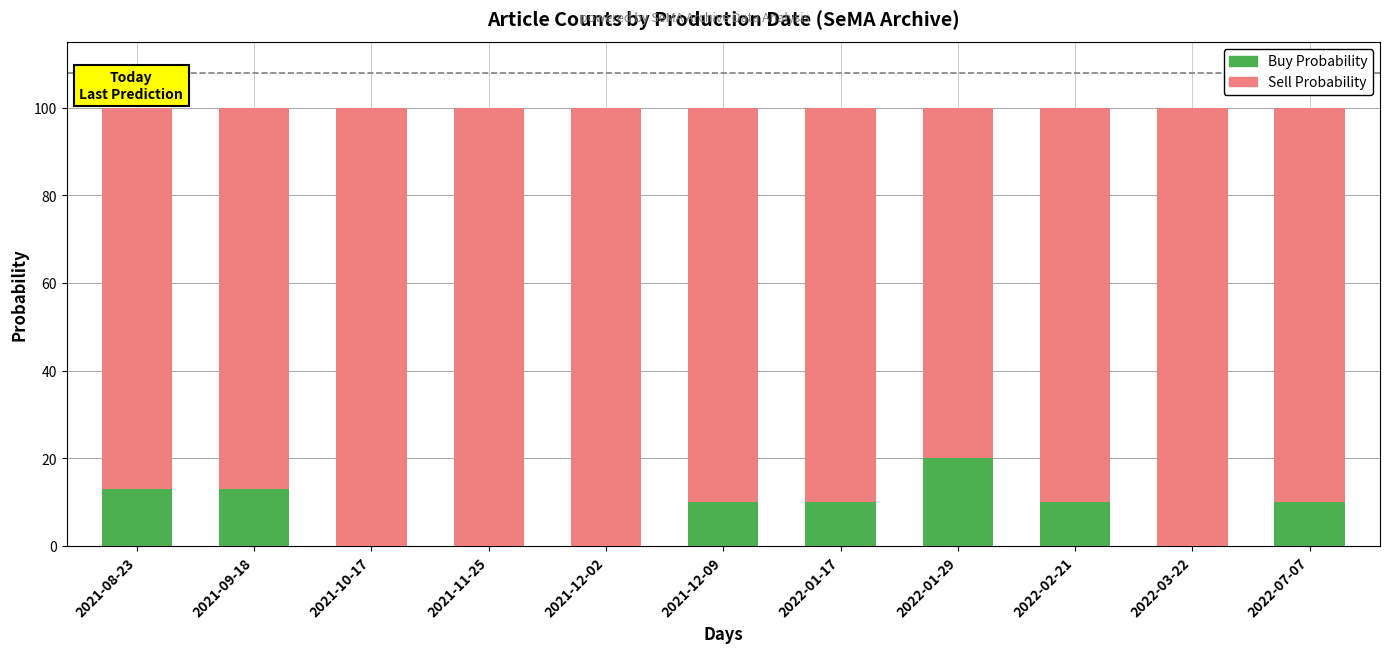

What is the maximum value for Buy Probability?

20